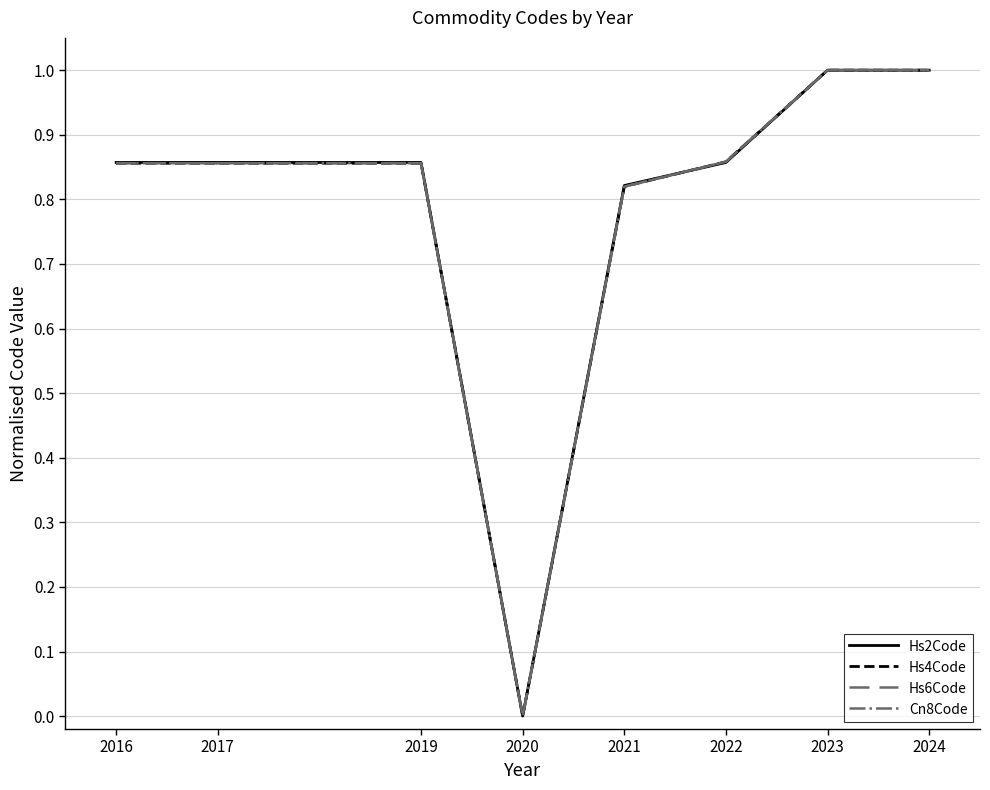

At which category does the chart reach its minimum across all series?

2020